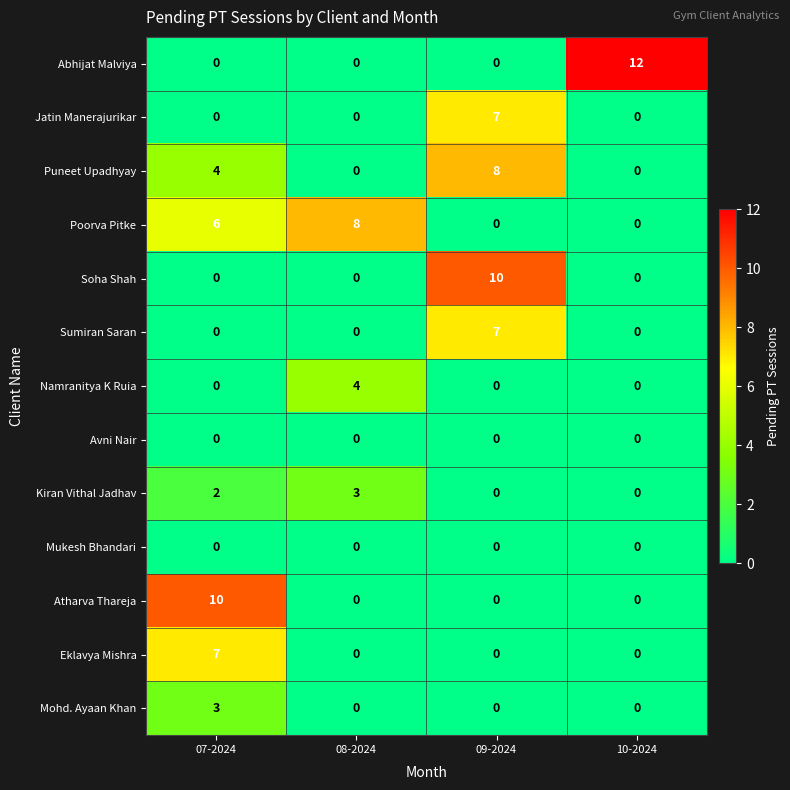

Which series has the largest range (max minus min)?

Abhijat Malviya